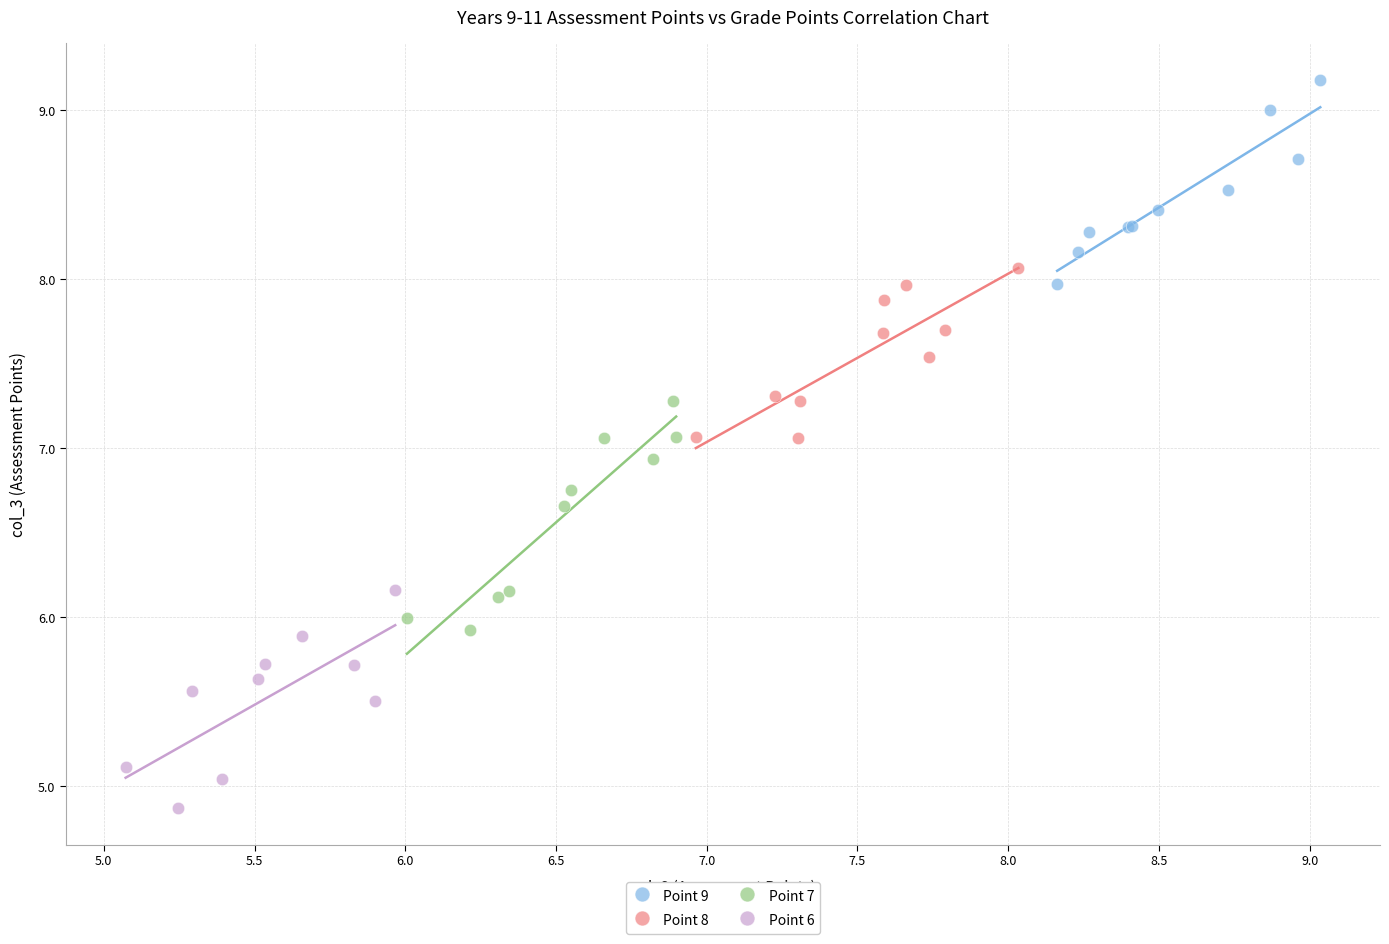

Which series has the widest spread of Y values?

Point 7